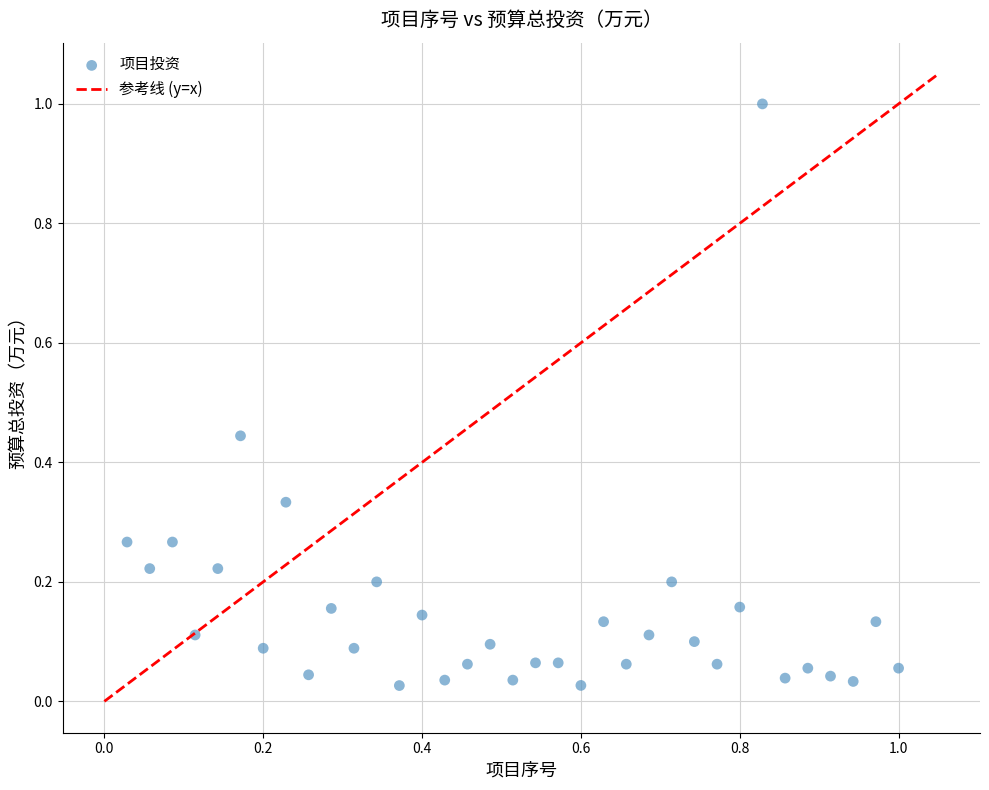

What is the range of X values (max minus min)?

1.0